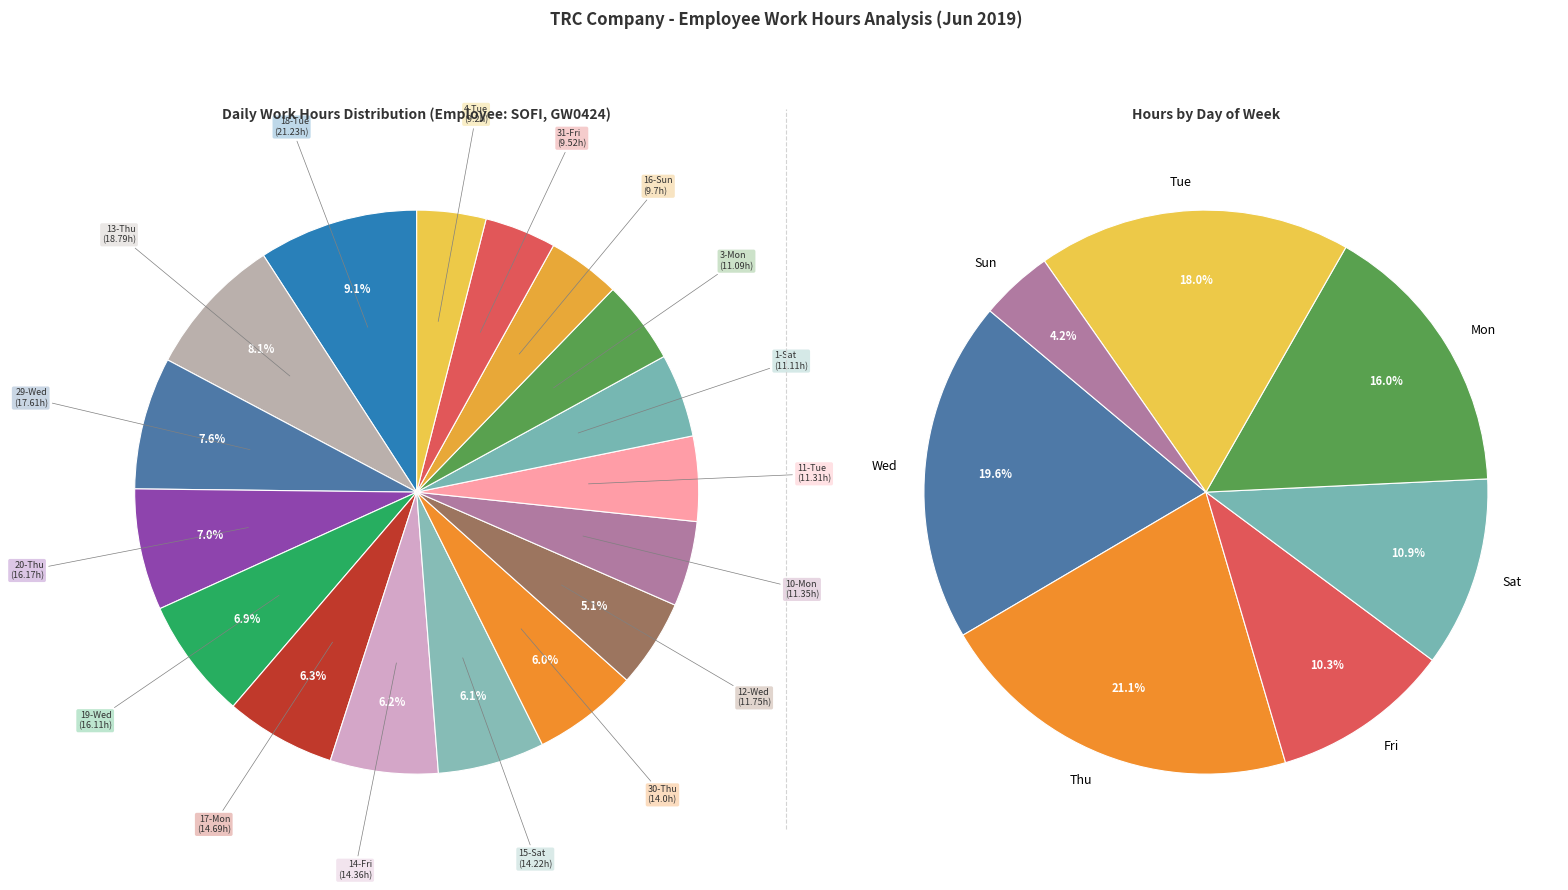

To the nearest percent, what portion does 30-Thu represent?

6%